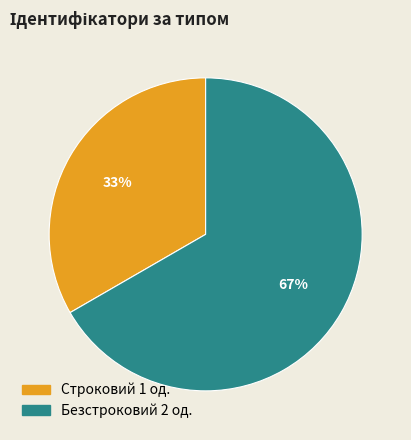

What percentage is the Строковий slice, to the nearest percent?

33%